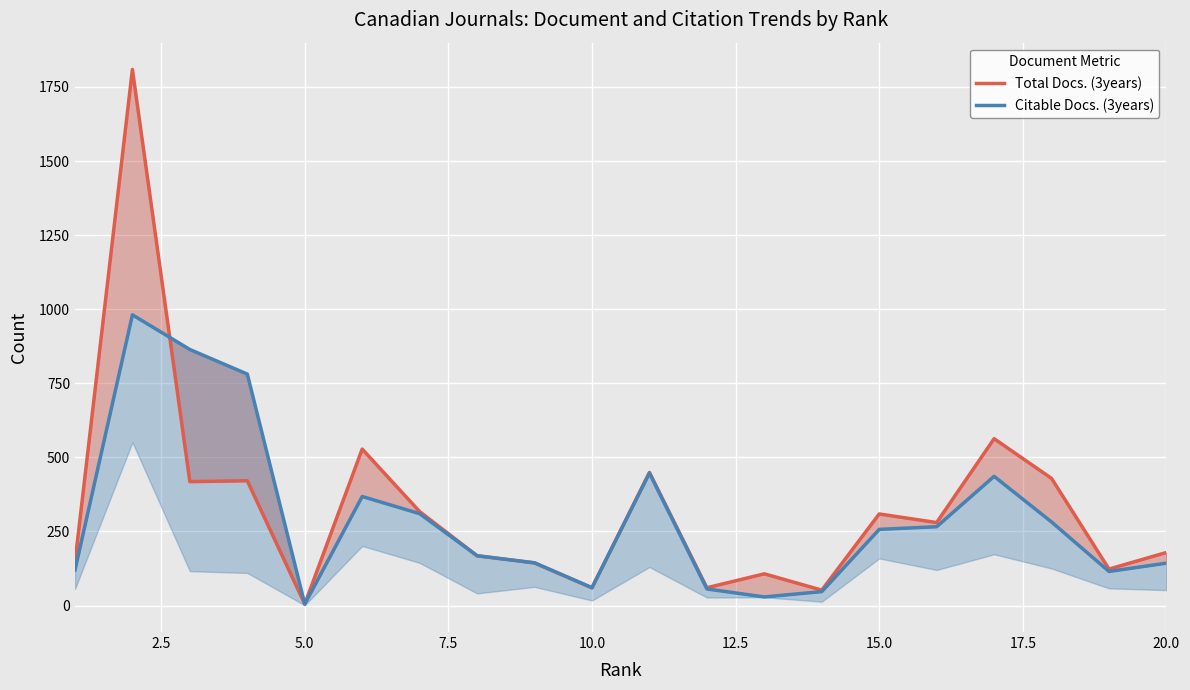

How many interior local peaks does the Total Docs. (3years) series have?

7